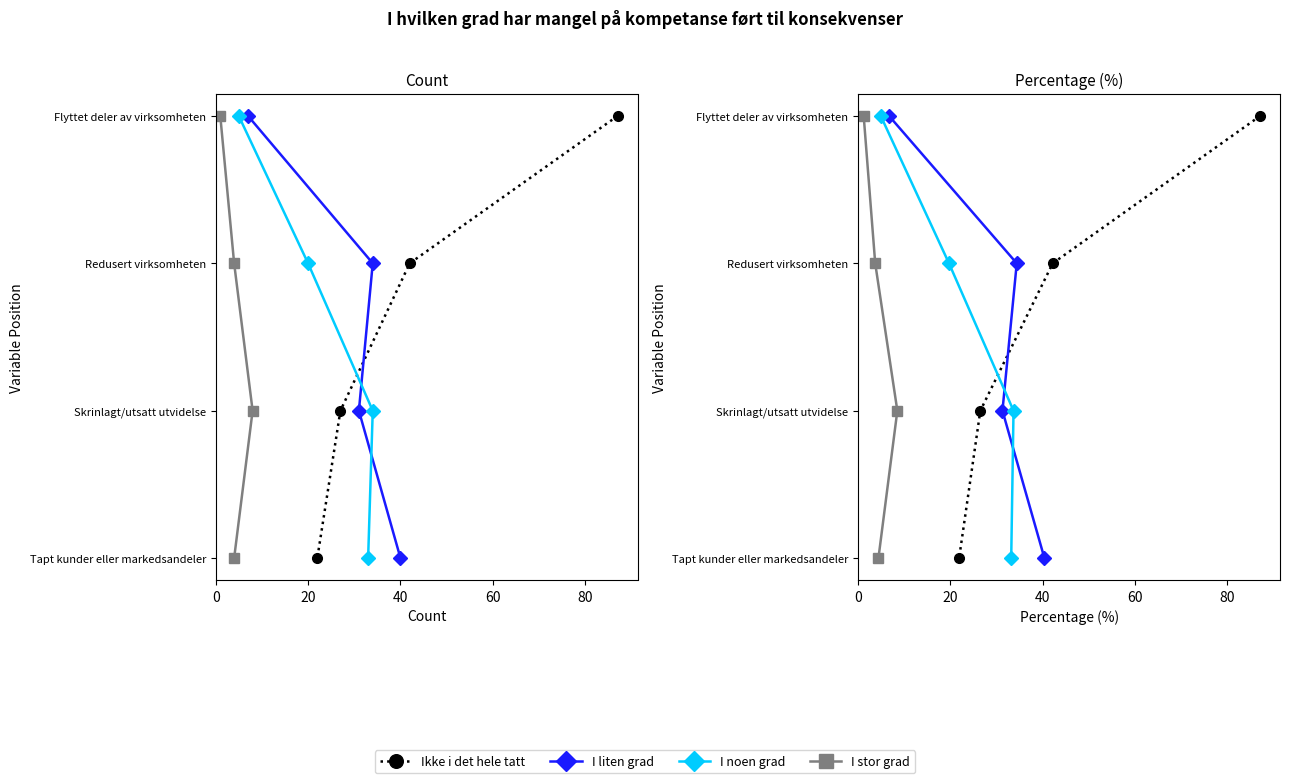

What value does the I liten grad series have at 20?

35